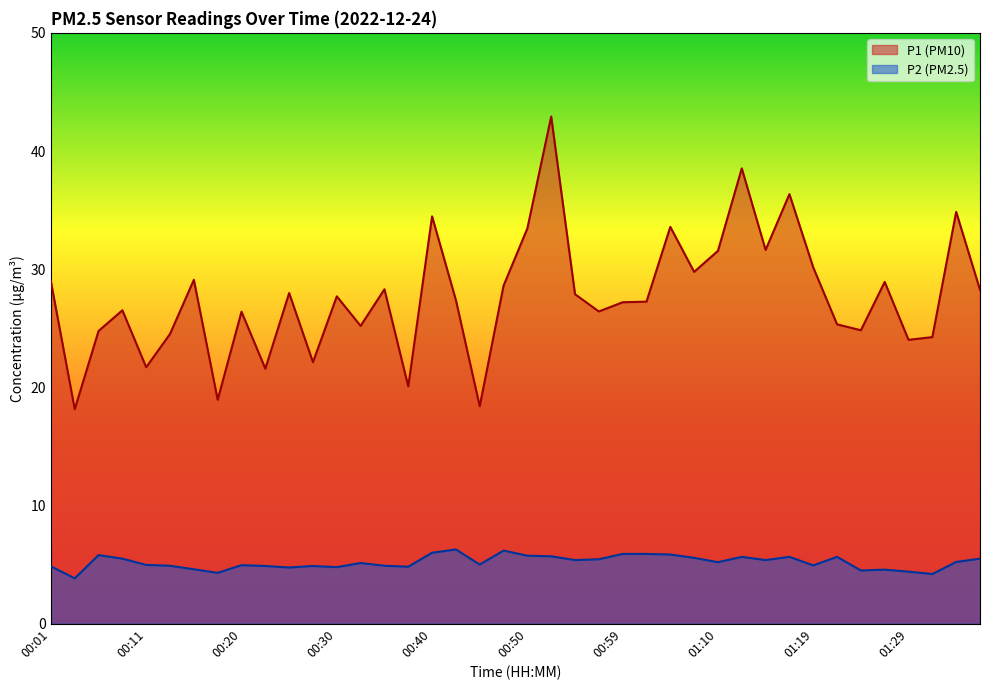

Is it true that P1 equals 53.0 at 01:34?

False